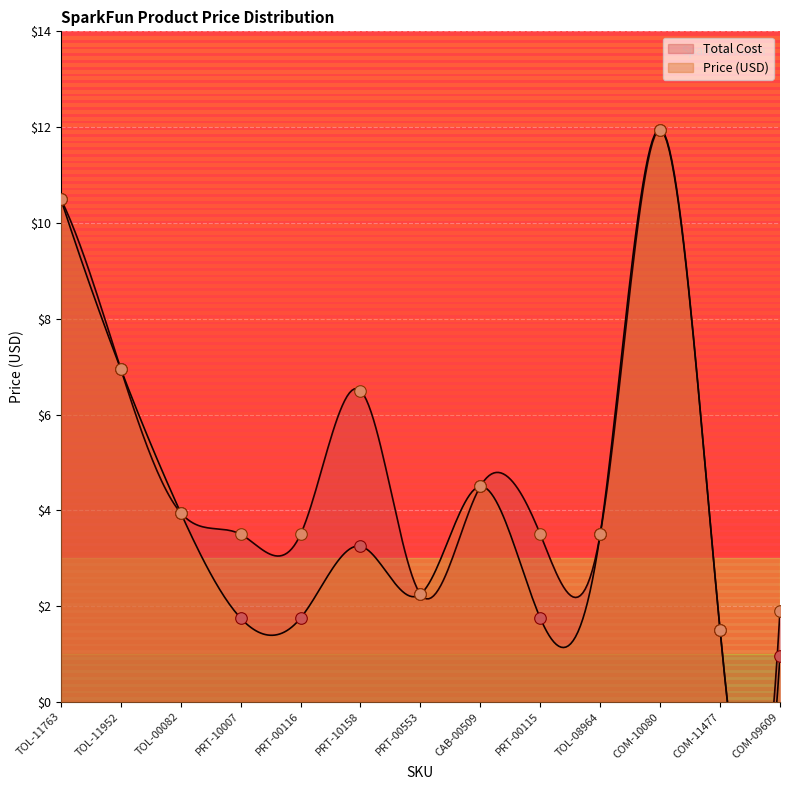

At which category is the sum across all series the highest?

COM-10080